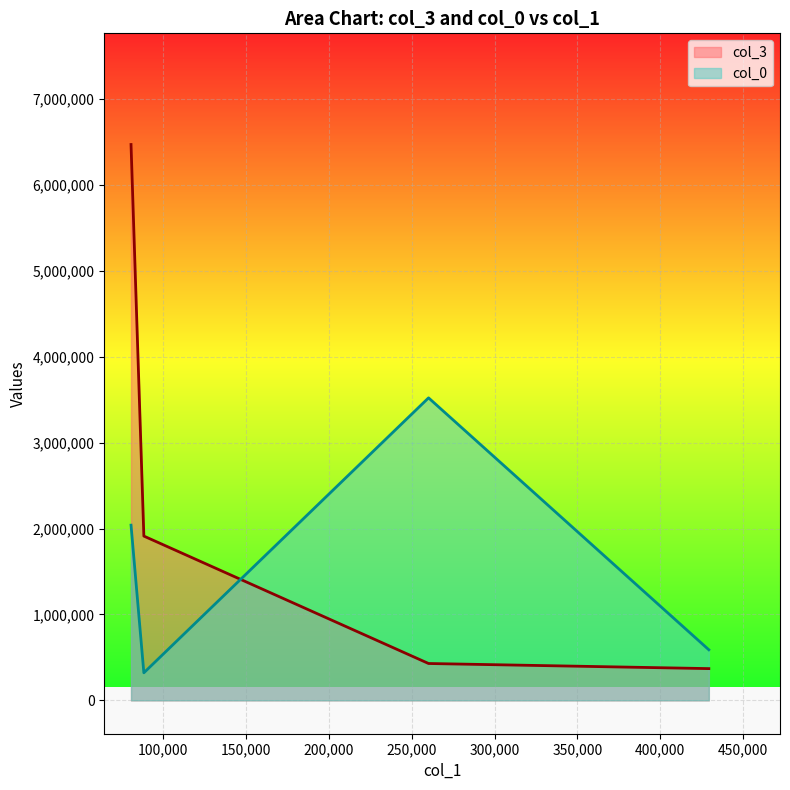

What are all the series names shown in the legend?

col_3, col_0